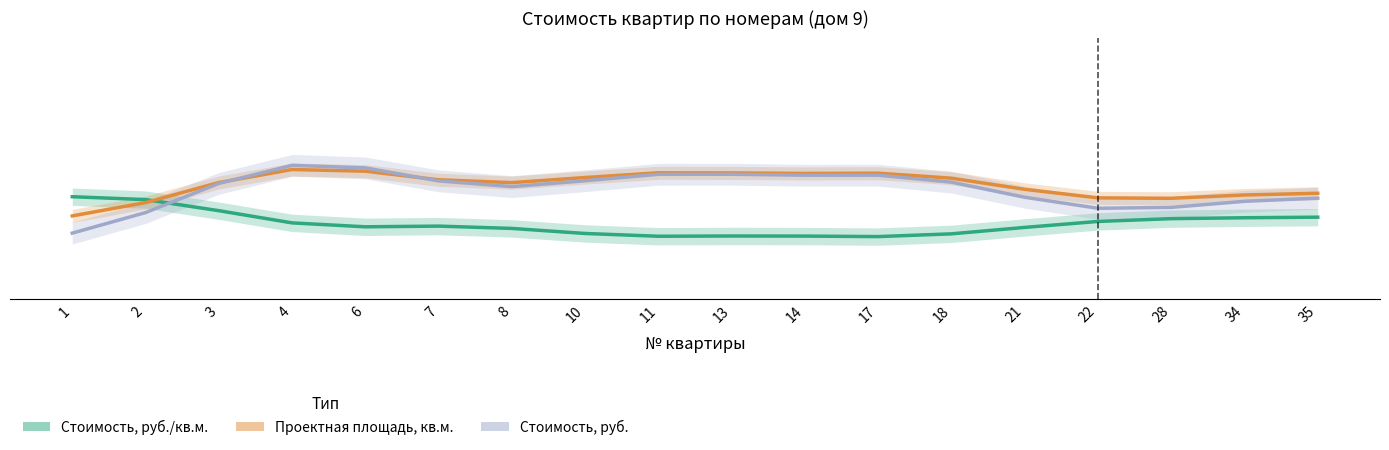

Reading left to right, transcribe all the data shown in this chart.

Стоимость, руб./кв.м.: 1=37.1	2=35.8	3=30.7	4=25.1	6=23.3	7=23.6	8=22.6	10=20.2	11=19.0	13=19.1	14=19.0	17=18.8	18=20.1	21=23.0	22=25.8	28=27.1	34=27.5	35=27.7
Проектная площадь, кв.м.: 1=28.3	2=34.4	3=43.7	4=49.7	6=48.9	7=44.9	8=43.6	10=46.0	11=48.1	13=48.1	14=47.8	17=48.0	18=45.7	21=40.6	22=36.6	28=36.4	34=38.0	35=38.7
Стоимость, руб.: 1=20.4	2=29.9	3=43.2	4=51.6	6=50.4	7=44.4	8=41.8	10=44.5	11=47.5	13=47.5	14=47.0	17=47.0	18=43.8	21=36.9	22=31.8	28=32.2	34=35.0	35=36.5